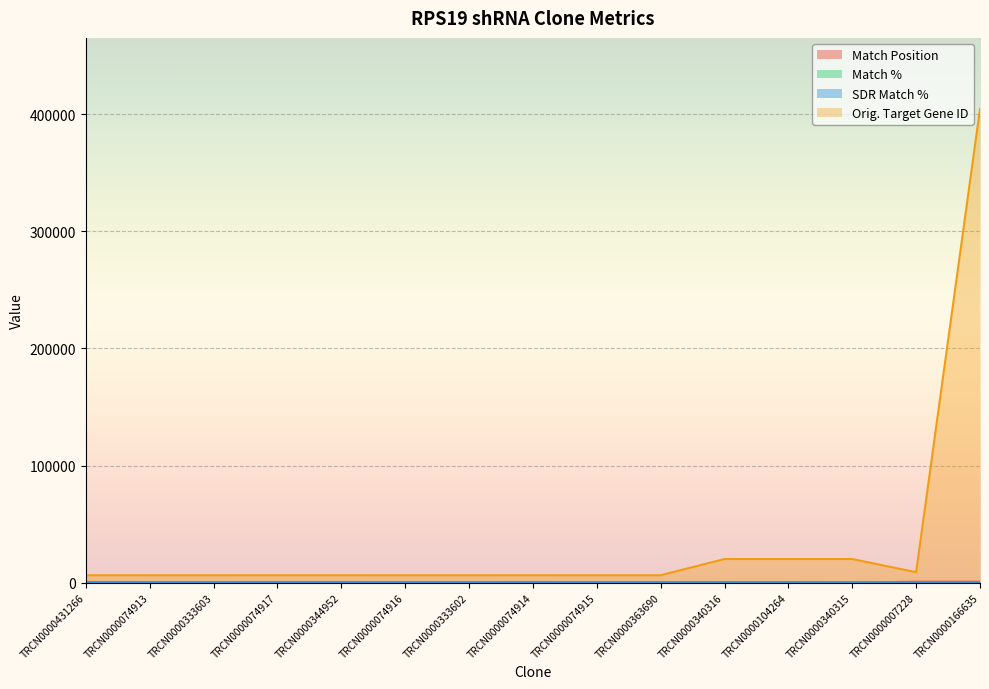

Rank the series by their maximum value, from lowest to highest.

Match %, SDR Match %, Match Position, Orig. Target Gene ID